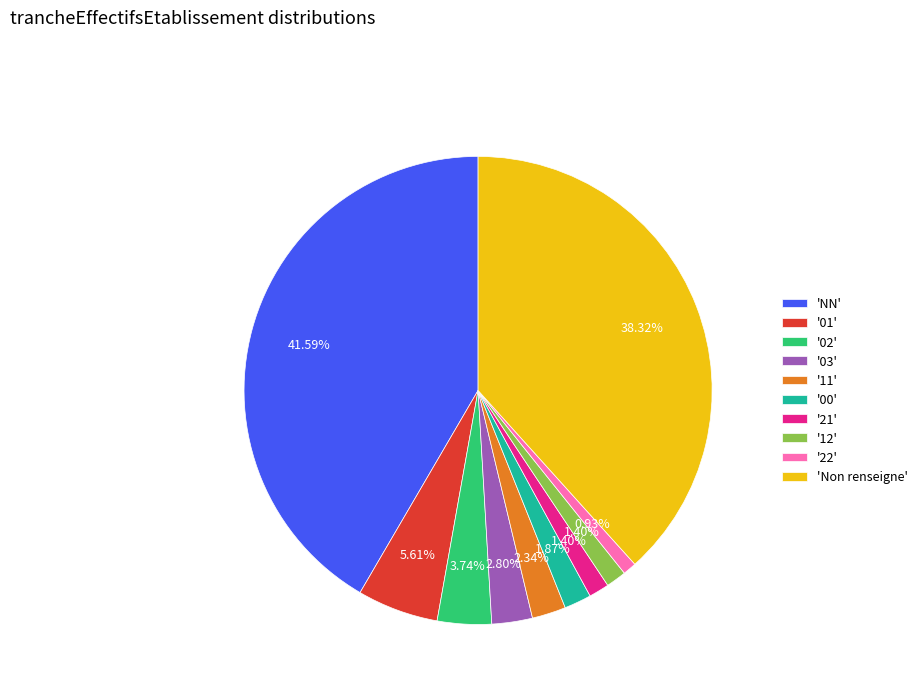

Between '00' and '02', which is larger?

'02'